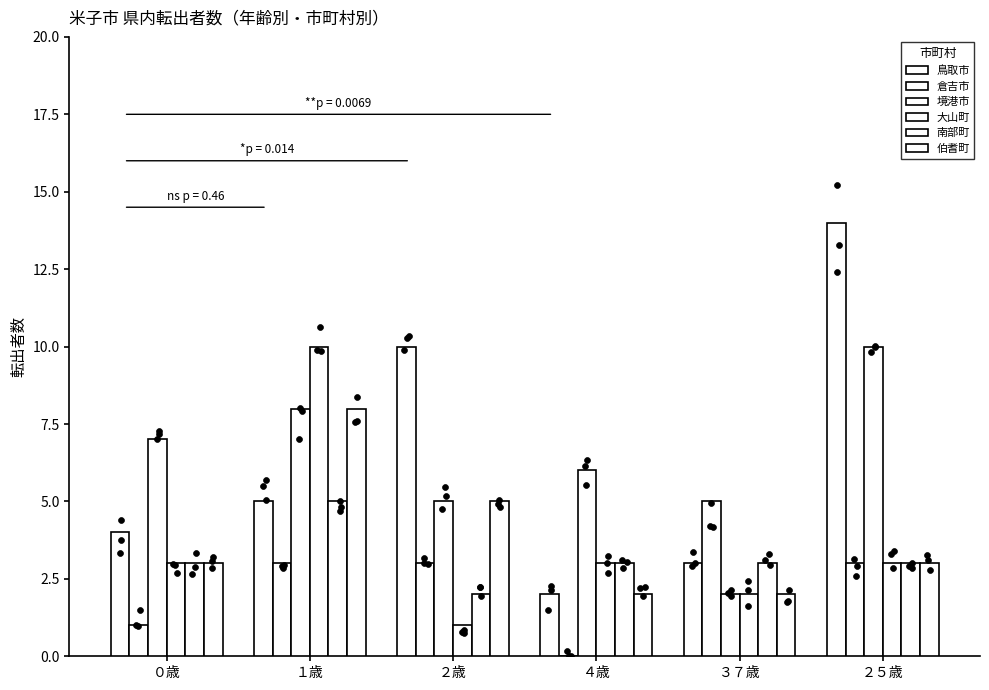

Which series contains the lowest Y value?

倉吉市